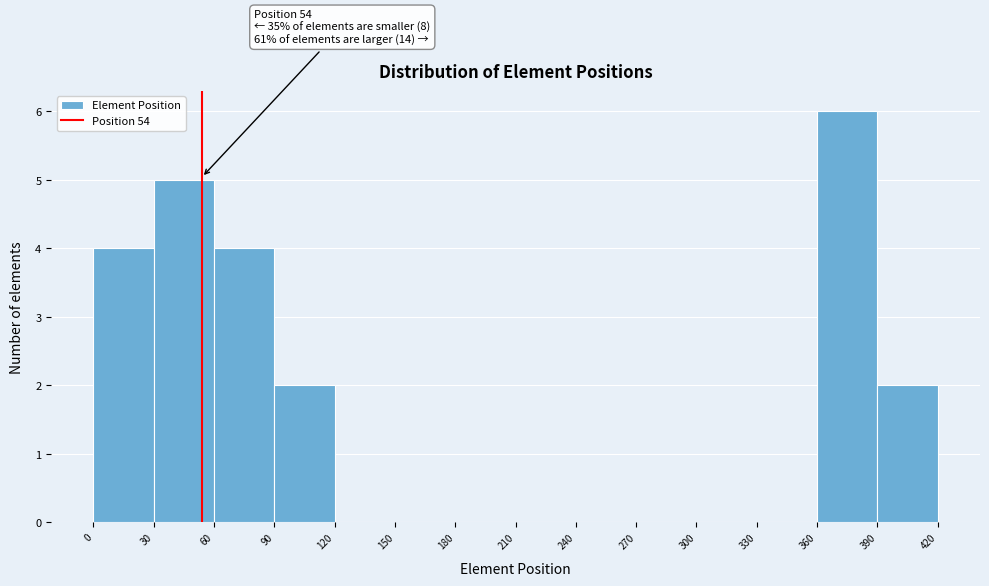

Over which range of the x-axis is the bar tallest?

360 to 390